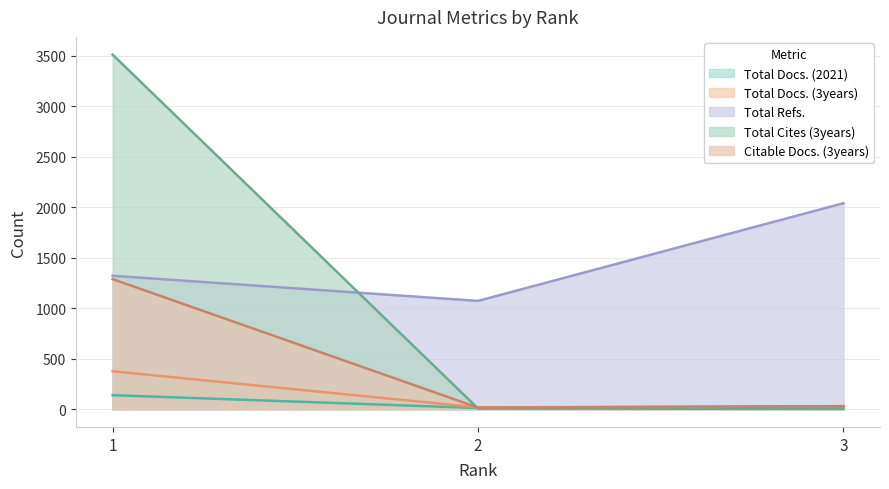

Reading left to right, list all the values displayed in this chart.

Total Docs. (2021): 139	12	26
Total Docs. (3years): 376	18	30
Total Refs.: 1322	1073	2041
Total Cites (3years): 3513	7	3
Citable Docs. (3years): 1289	16	30